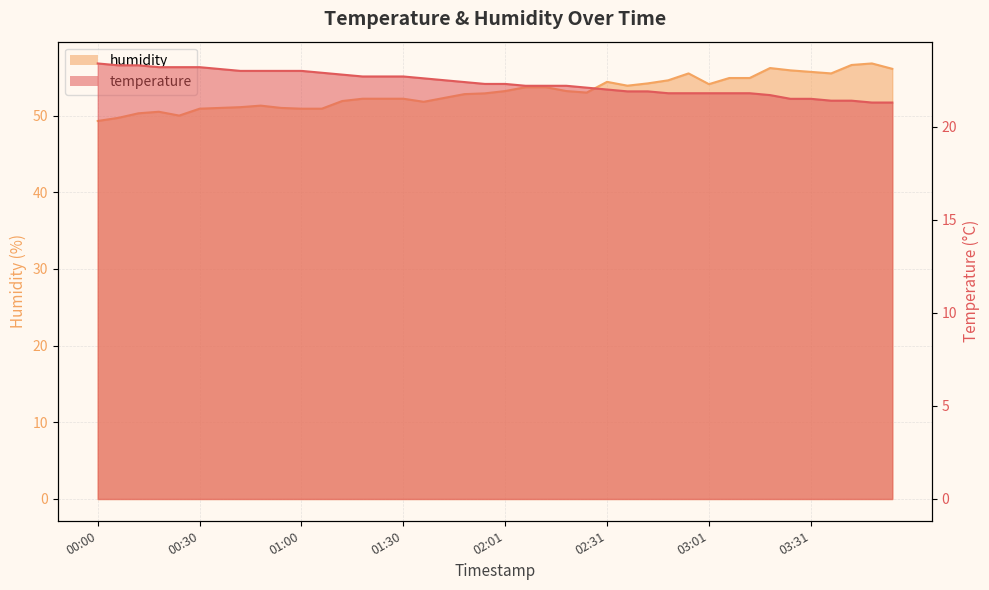

What is the difference between the temperature values at 00:54 and 02:07?

0.8